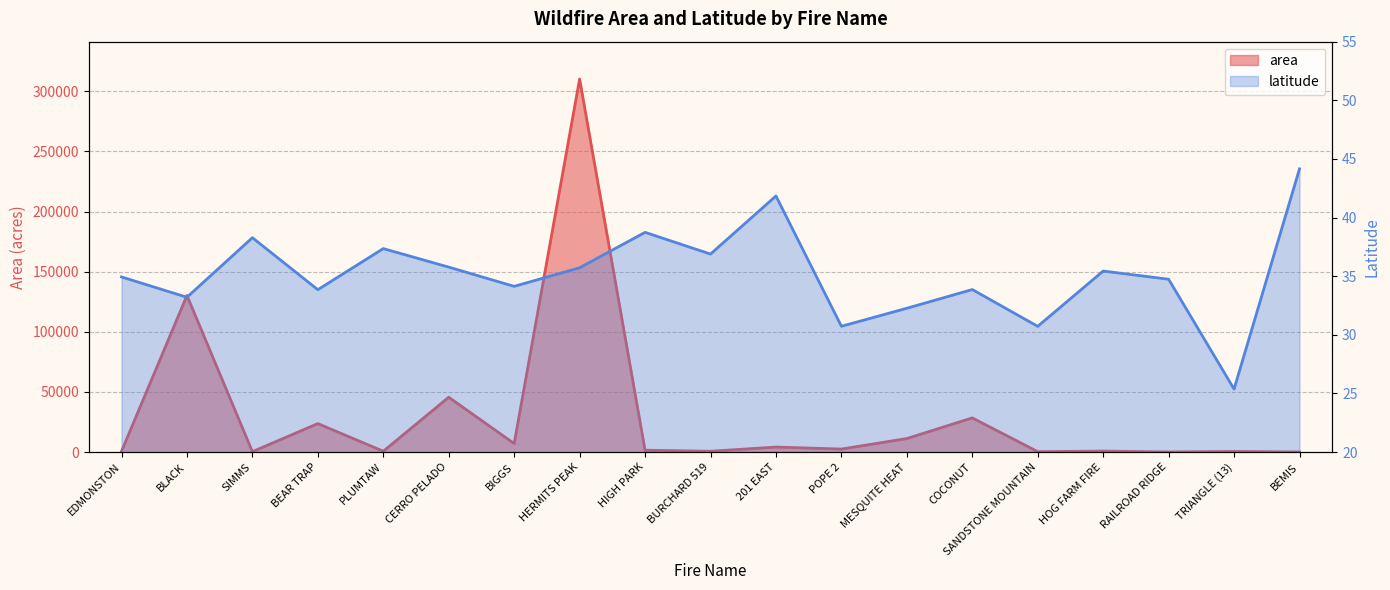

Which series has the largest total across all categories?

area